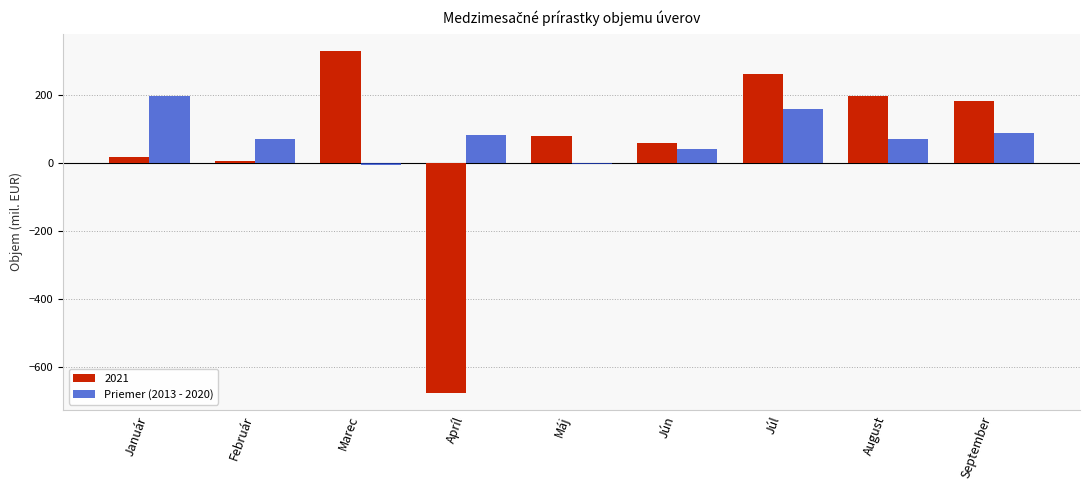

What is the average value of the 2021 series?

50.5